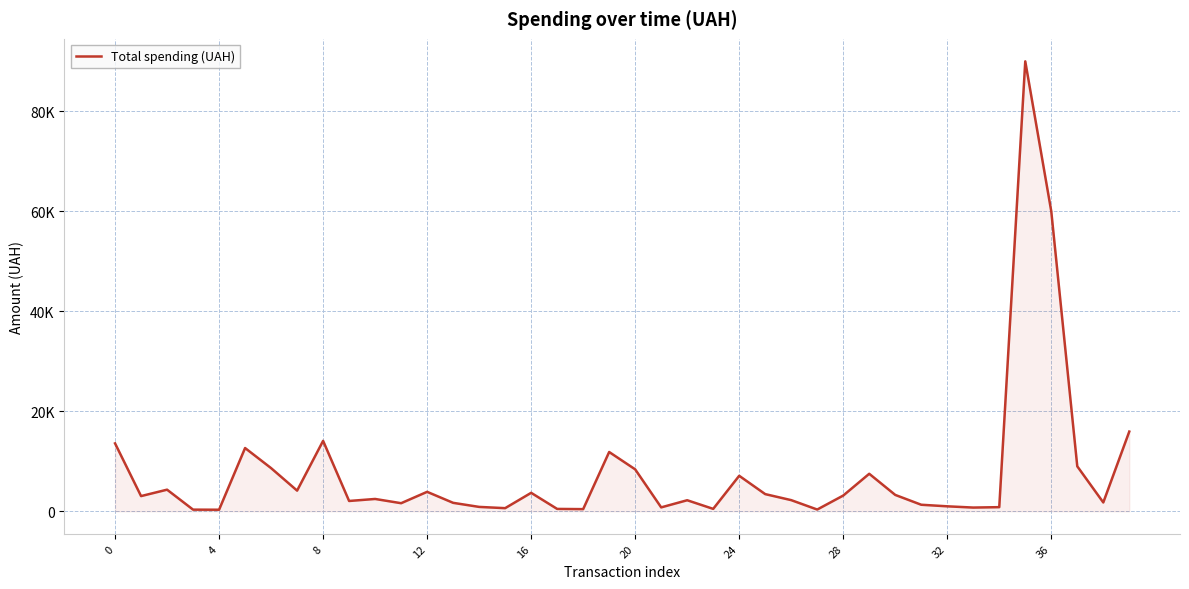

Is this an area chart (filled region under the line)?

Yes